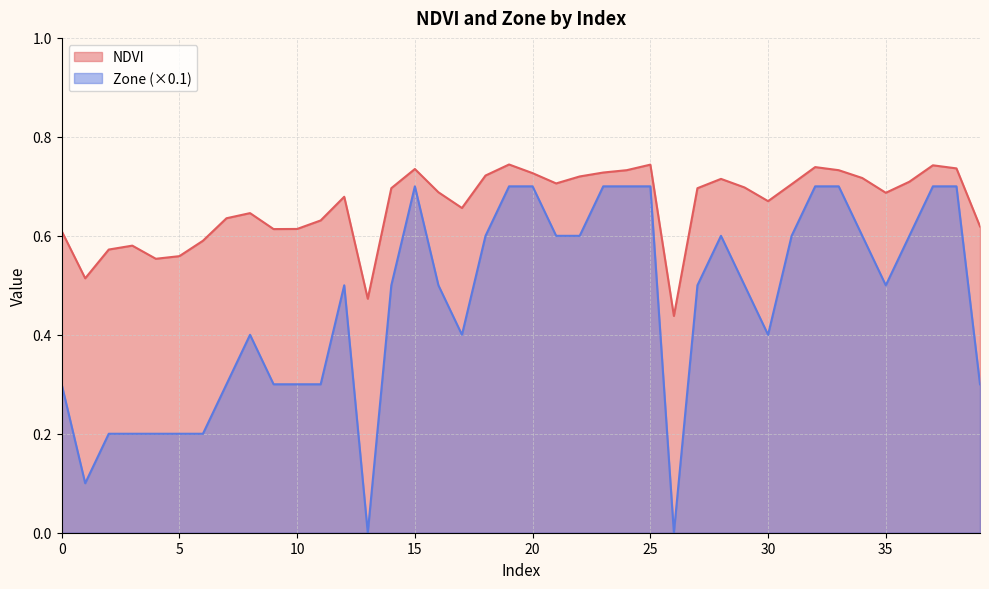

True or false: Zone and NDVI cross at least once.

False